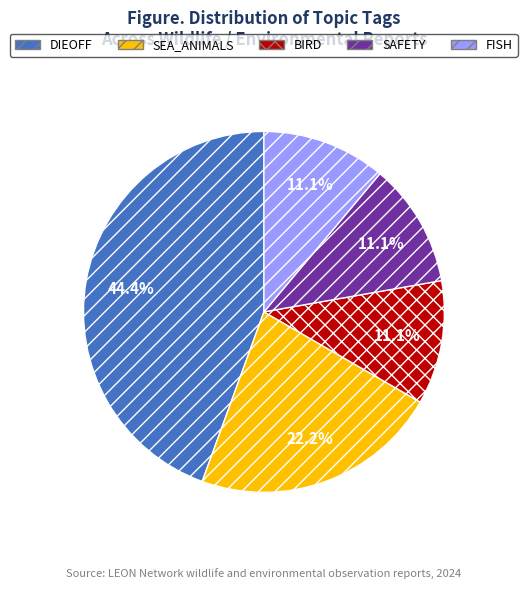

What is the largest slice in the pie chart?

DIEOFF